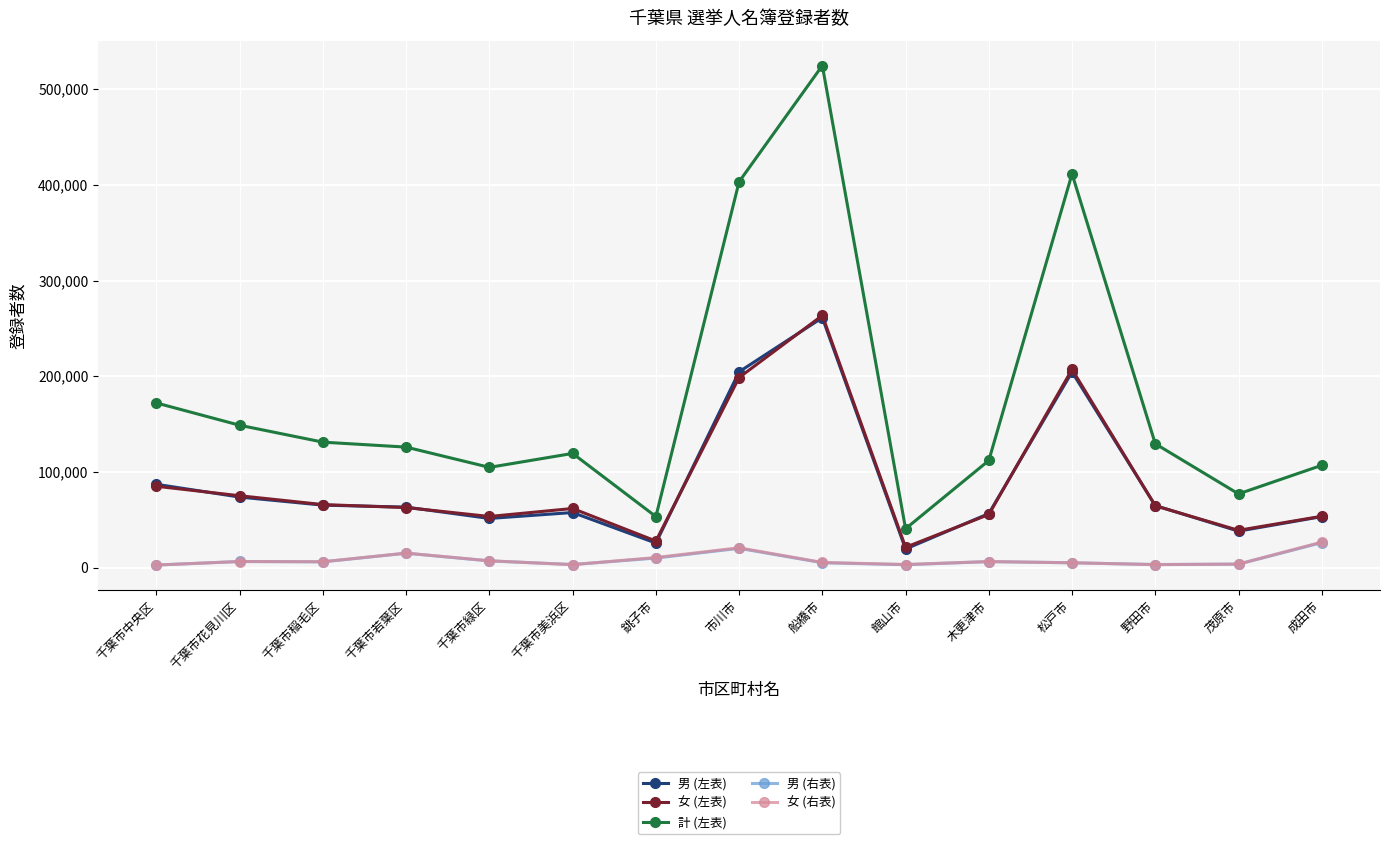

Where is 計 (左表) nearest to the value 282657?

千葉市中央区